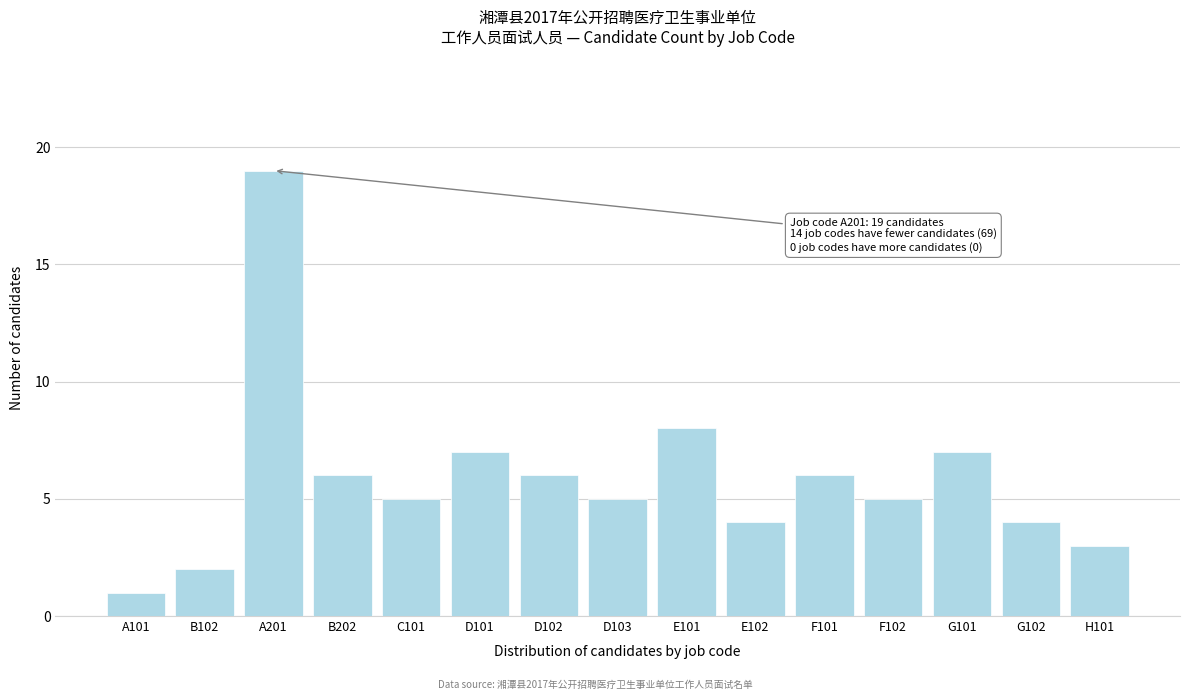

Reading left to right, extract all data points from this chart.

1	2	19	6	5	7	6	5	8	4	6	5	7	4	3